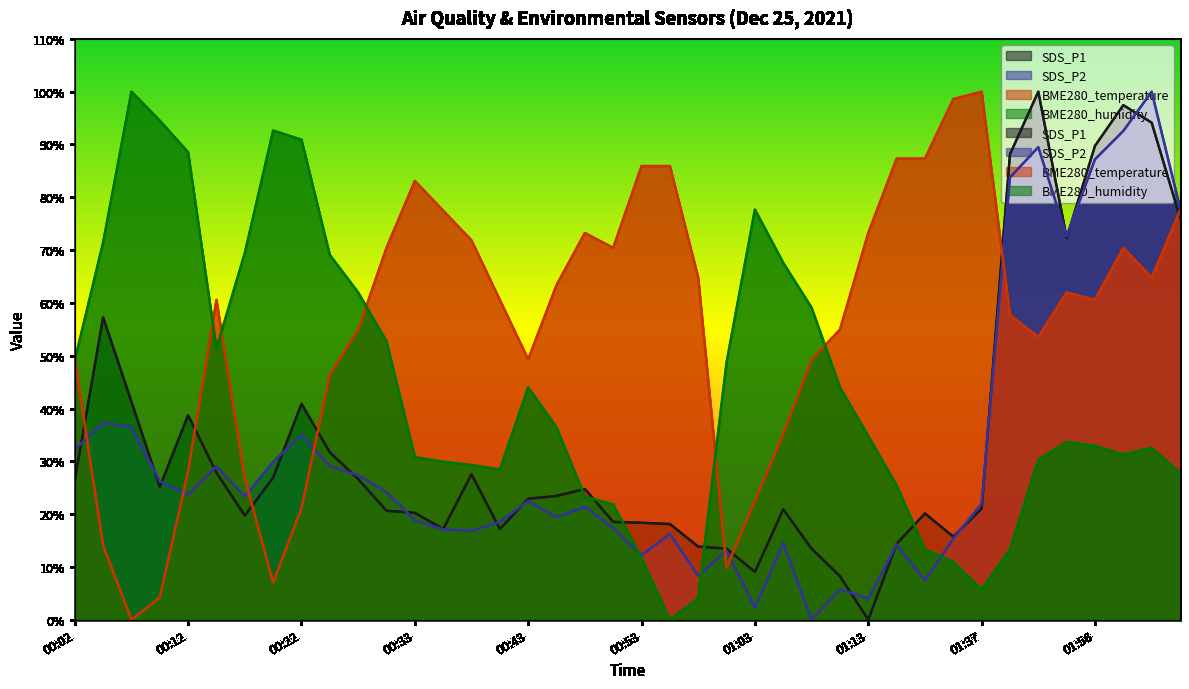

At how many categories does at least one series exceed 79?

17